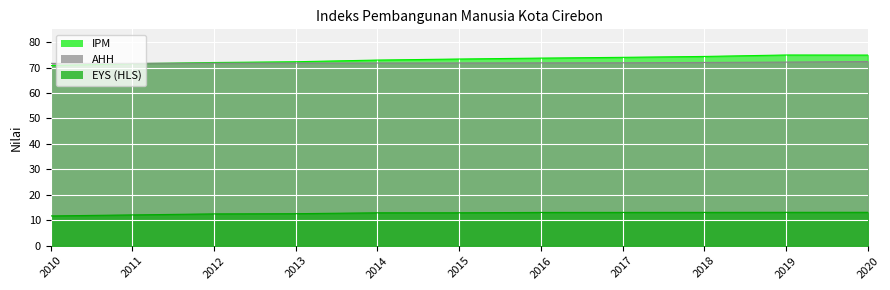

What is the value of the EYS (HLS) point at the 8th from the left?

13.1